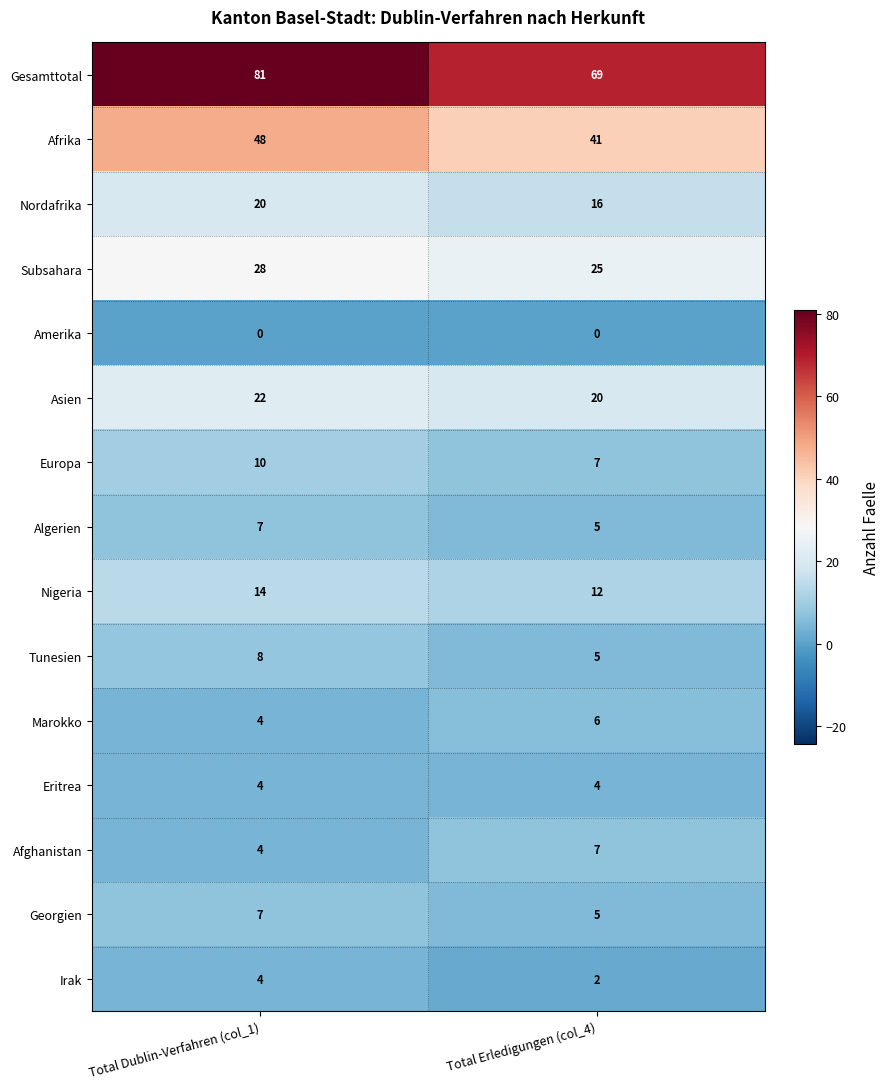

Reading right to left, list all the values displayed in this chart.

Gesamttotal: Total Erledigungen (col_4)=69	Total Dublin-Verfahren (col_1)=81
Afrika: Total Erledigungen (col_4)=41	Total Dublin-Verfahren (col_1)=48
Nordafrika: Total Erledigungen (col_4)=16	Total Dublin-Verfahren (col_1)=20
Subsahara: Total Erledigungen (col_4)=25	Total Dublin-Verfahren (col_1)=28
Amerika: Total Erledigungen (col_4)=0	Total Dublin-Verfahren (col_1)=0
Asien: Total Erledigungen (col_4)=20	Total Dublin-Verfahren (col_1)=22
Europa: Total Erledigungen (col_4)=7	Total Dublin-Verfahren (col_1)=10
Algerien: Total Erledigungen (col_4)=5	Total Dublin-Verfahren (col_1)=7
Nigeria: Total Erledigungen (col_4)=12	Total Dublin-Verfahren (col_1)=14
Tunesien: Total Erledigungen (col_4)=5	Total Dublin-Verfahren (col_1)=8
Marokko: Total Erledigungen (col_4)=6	Total Dublin-Verfahren (col_1)=4
Eritrea: Total Erledigungen (col_4)=4	Total Dublin-Verfahren (col_1)=4
Afghanistan: Total Erledigungen (col_4)=7	Total Dublin-Verfahren (col_1)=4
Georgien: Total Erledigungen (col_4)=5	Total Dublin-Verfahren (col_1)=7
Irak: Total Erledigungen (col_4)=2	Total Dublin-Verfahren (col_1)=4